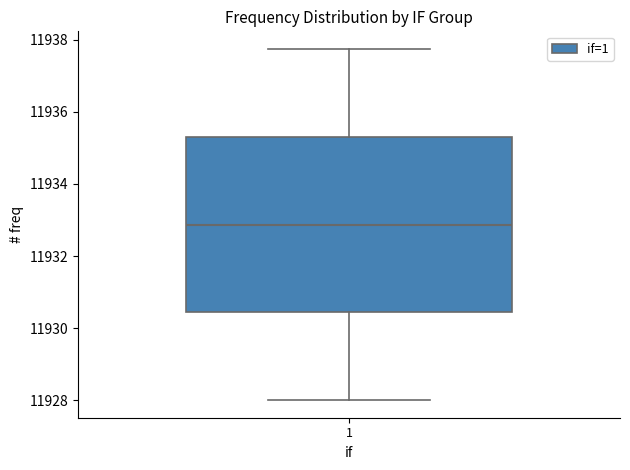

Transcribe this box plot: give where the median line is, the range the box spans, and where the two whiskers end, as read against the y-axis. The values are not printed on the chart, so give them approximately, as read against the axis.

median 11932.8, box 11930.4 to 11935.4, whiskers 11928.0 to 11937.8